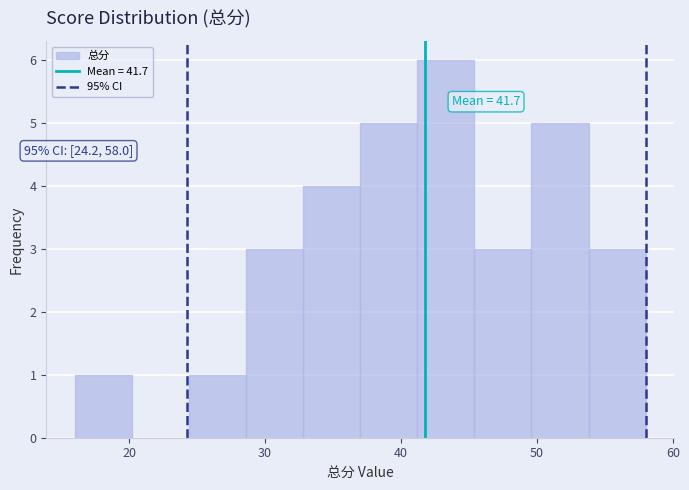

Over which range of the x-axis is the bar tallest?

41.2 to 45.4